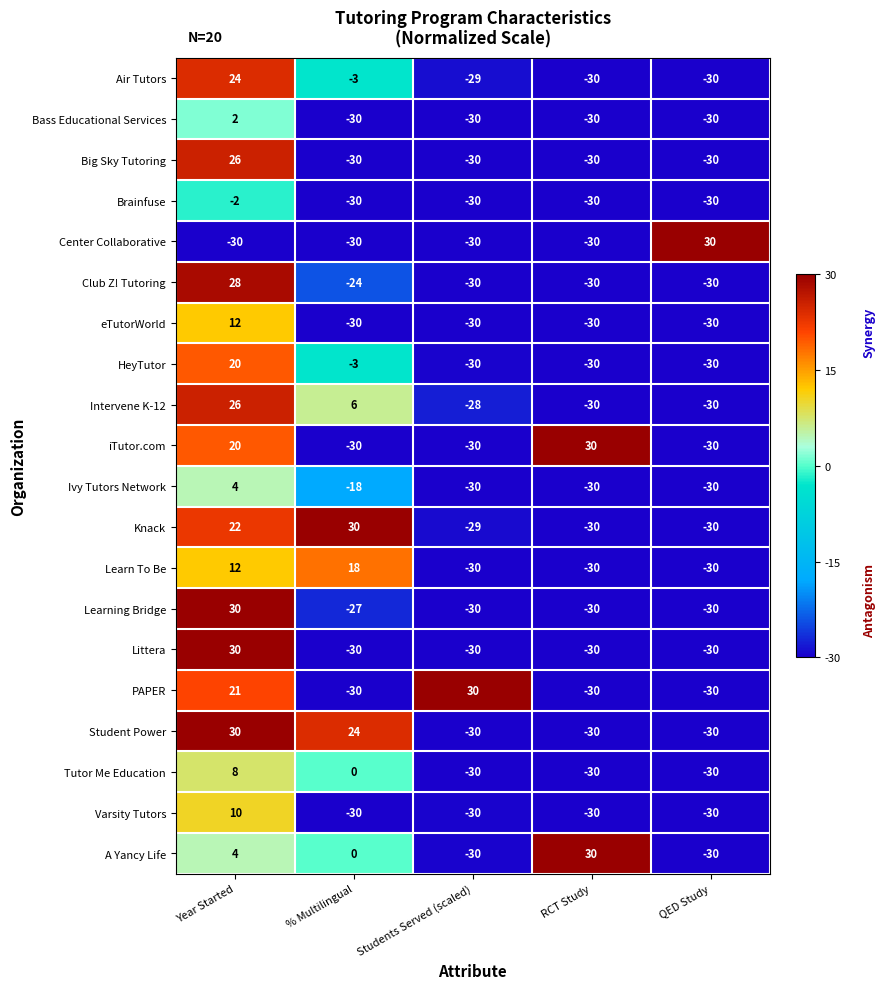

What is the total value across all series at QED Study?

-540